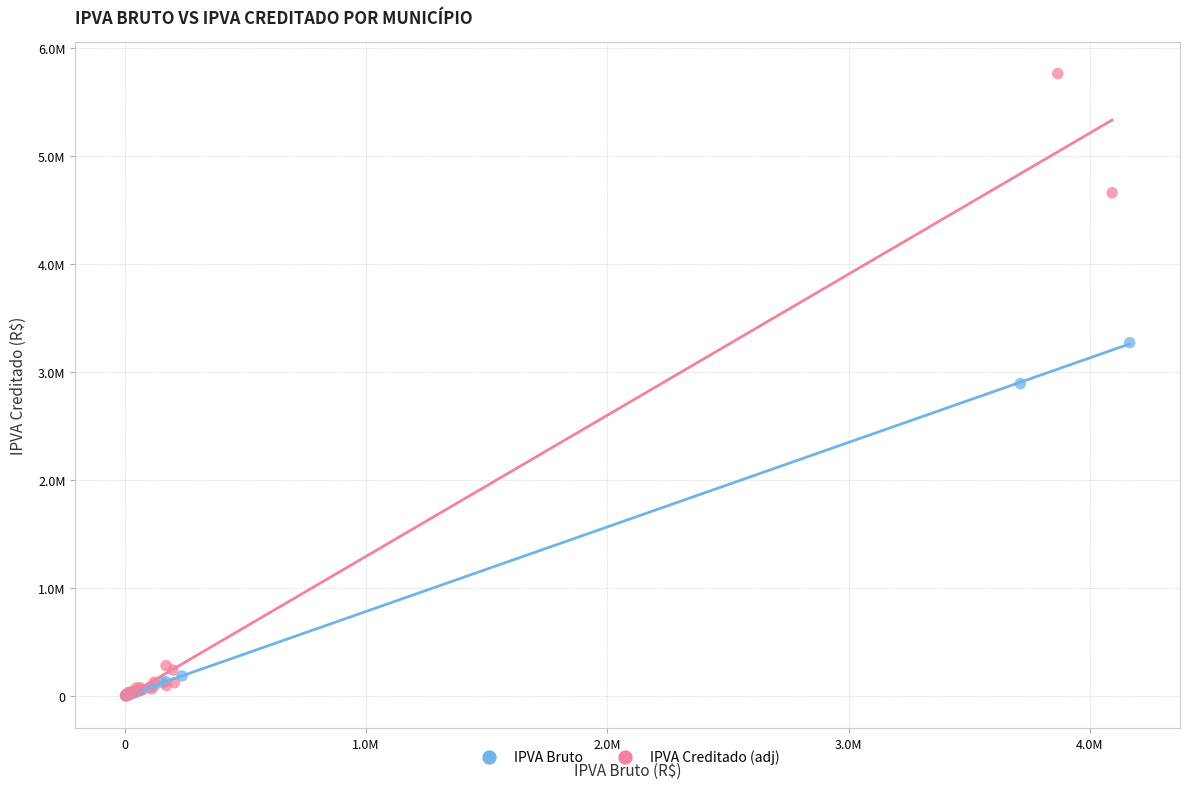

Which series has the widest spread of Y values?

IPVA Creditado (adj)